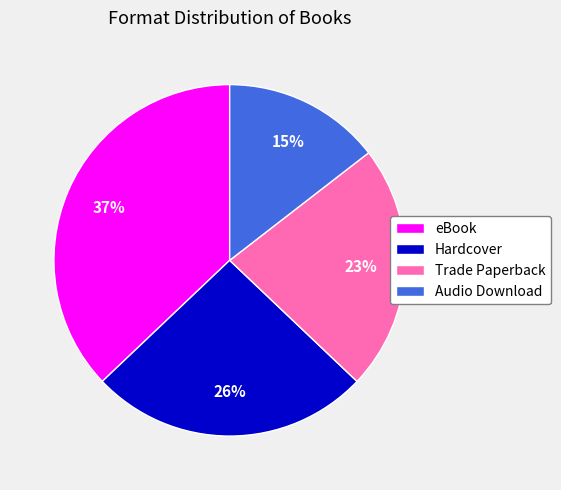

How many slices are in this pie chart?

4